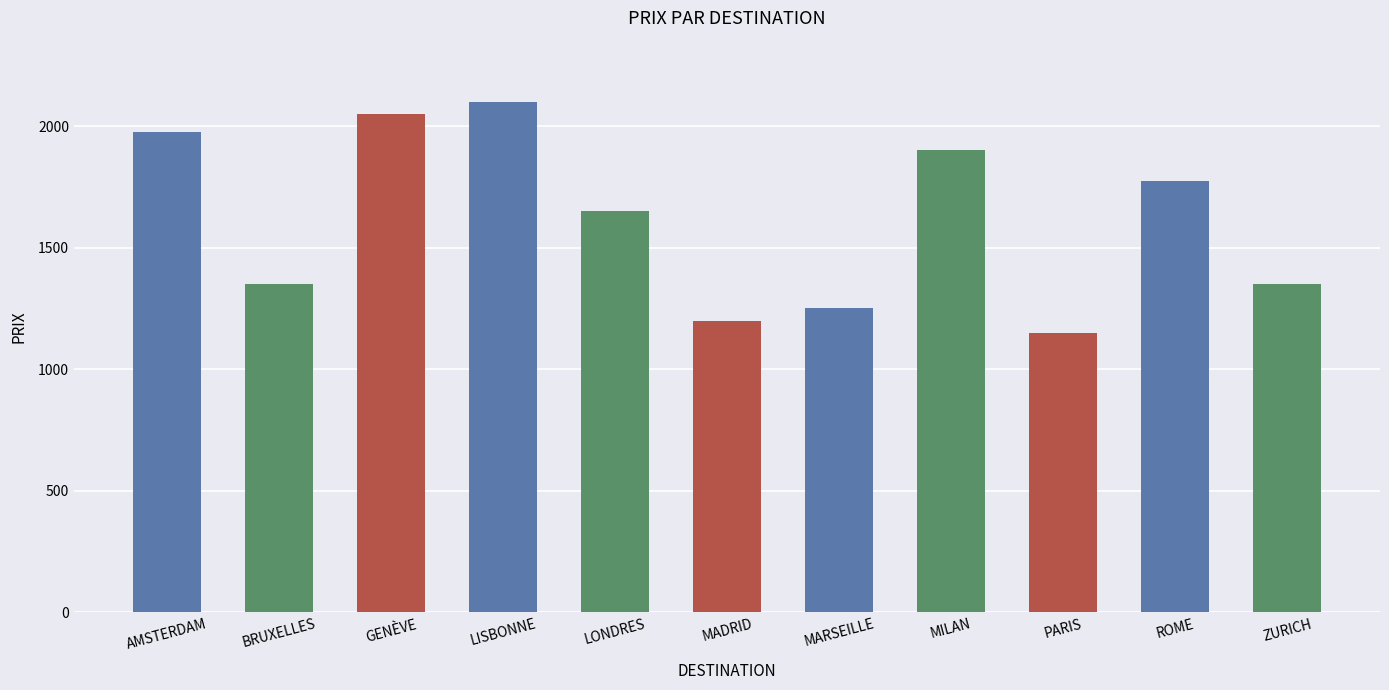

What is the sum of the values at PARIS and AMSTERDAM?

3125